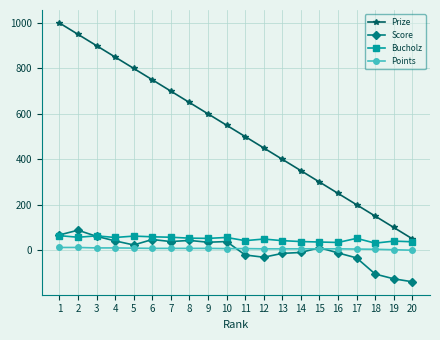

Is the value of Score at 11 greater than the value of Prize at 2?

No